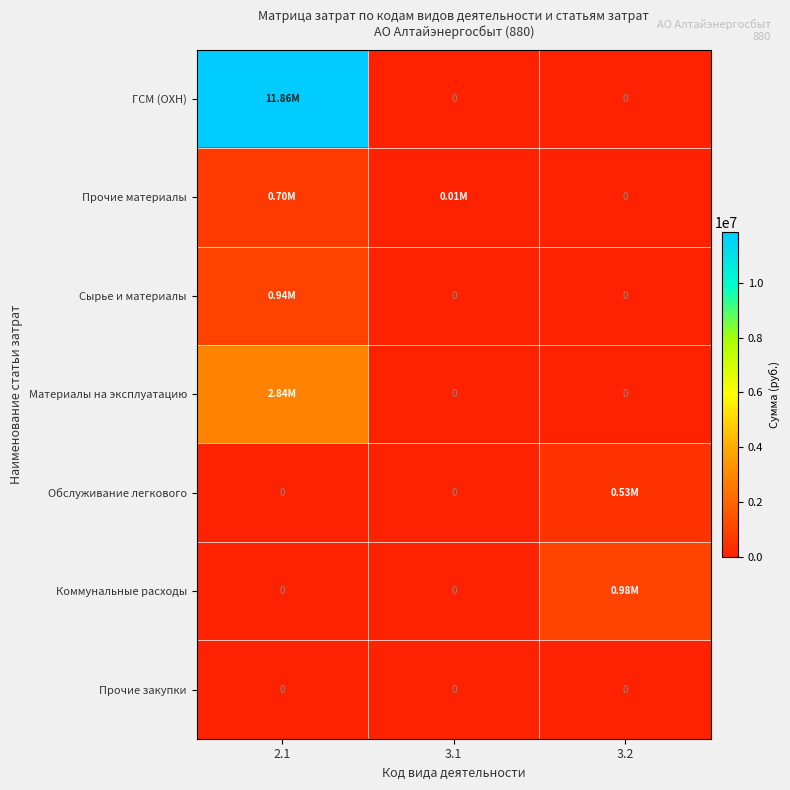

Is it true that ГСМ (ОХН) equals -4944636.8 at 3.1?

False